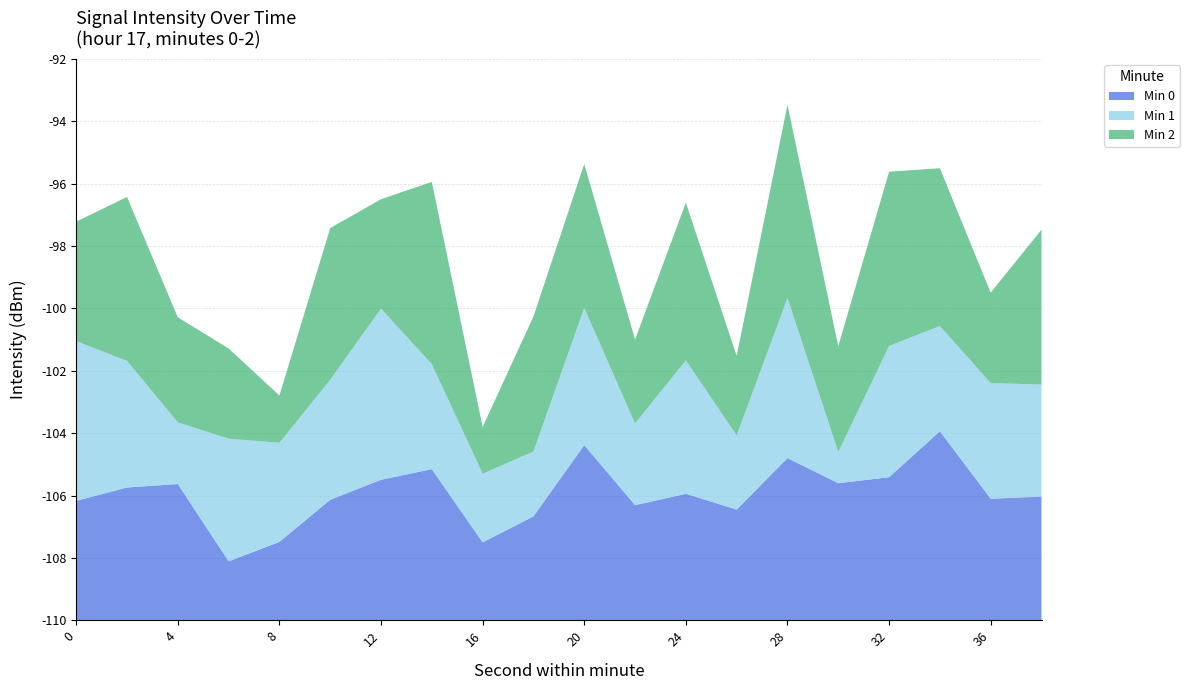

Reading left to right, what are all the values shown in this chart?

Min 0: -106.0	-105.5	-105.4	-107.9	-107.3	-105.9	-105.3	-104.9	-107.3	-106.5	-104.2	-106.1	-105.7	-106.2	-104.6	-105.4	-105.2	-103.7	-105.9	-105.8
Min 1: -104.7	-105.7	-107.8	-105.9	-106.6	-105.9	-104.3	-106.4	-107.6	-107.7	-105.4	-107.2	-105.5	-107.4	-104.7	-108.8	-105.6	-106.4	-106.1	-106.2
Min 2: -106.0	-104.5	-106.4	-106.9	-108.3	-104.9	-106.3	-103.9	-108.3	-105.5	-105.2	-107.1	-104.7	-107.2	-103.6	-106.4	-104.2	-104.7	-106.9	-104.8